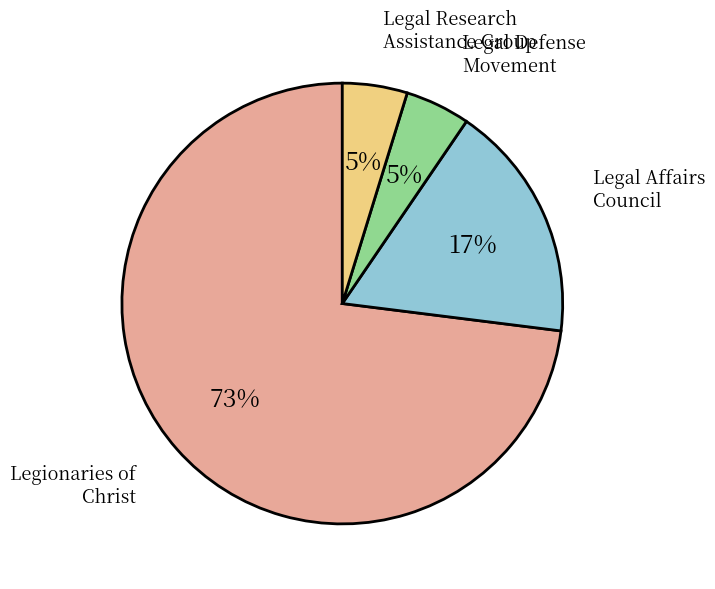

Is it true that Legal Defense Movement is 5% of the pie?

True